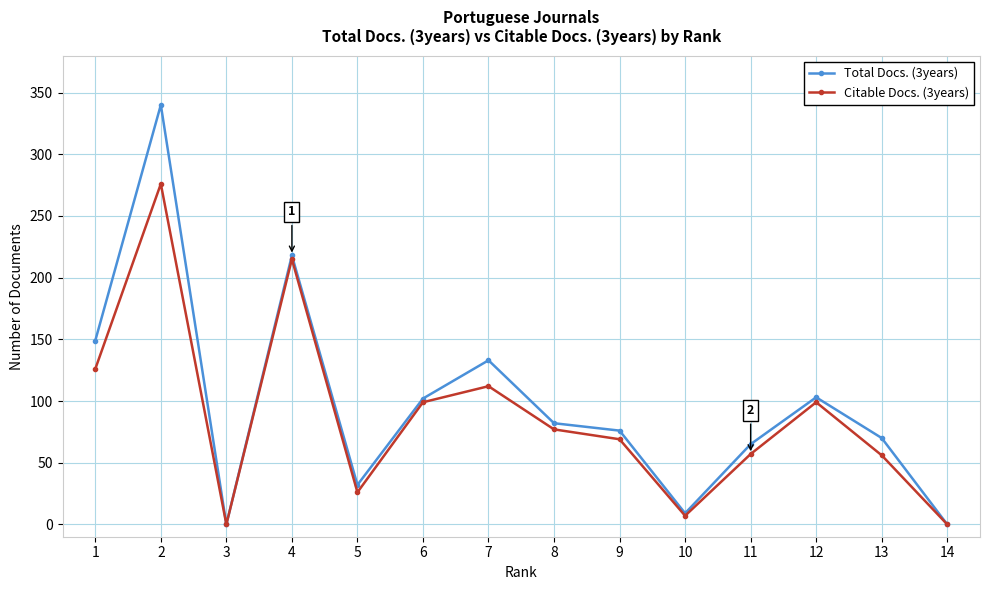

At which category is the sum across all series the highest?

2